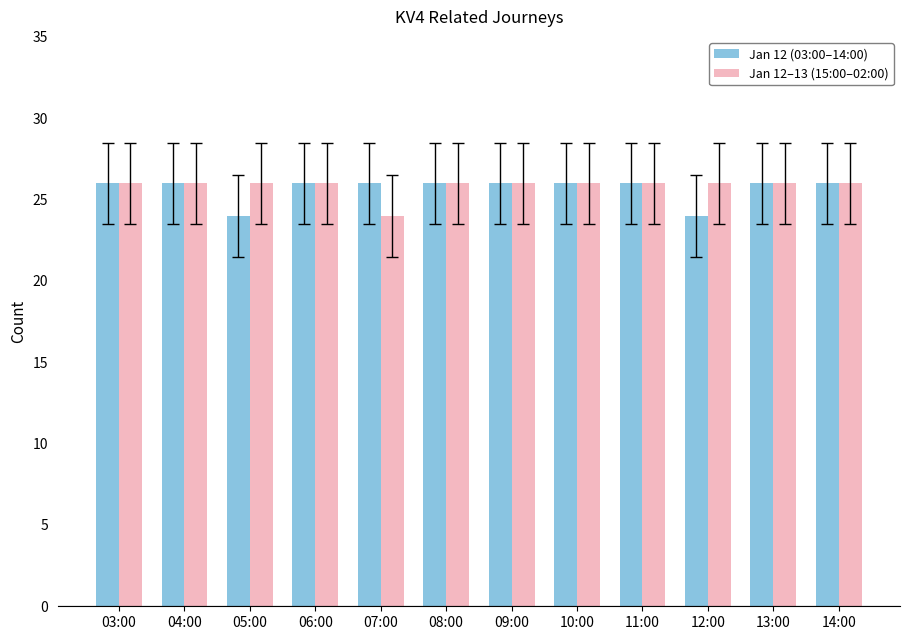

What is the maximum value shown in the chart?

26